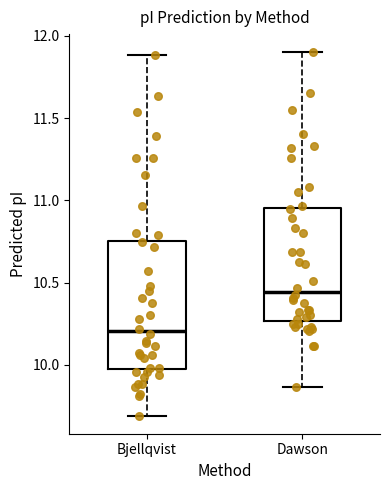

Comparing the boxes themselves (not the whiskers), which one is the tallest?

Bjellqvist